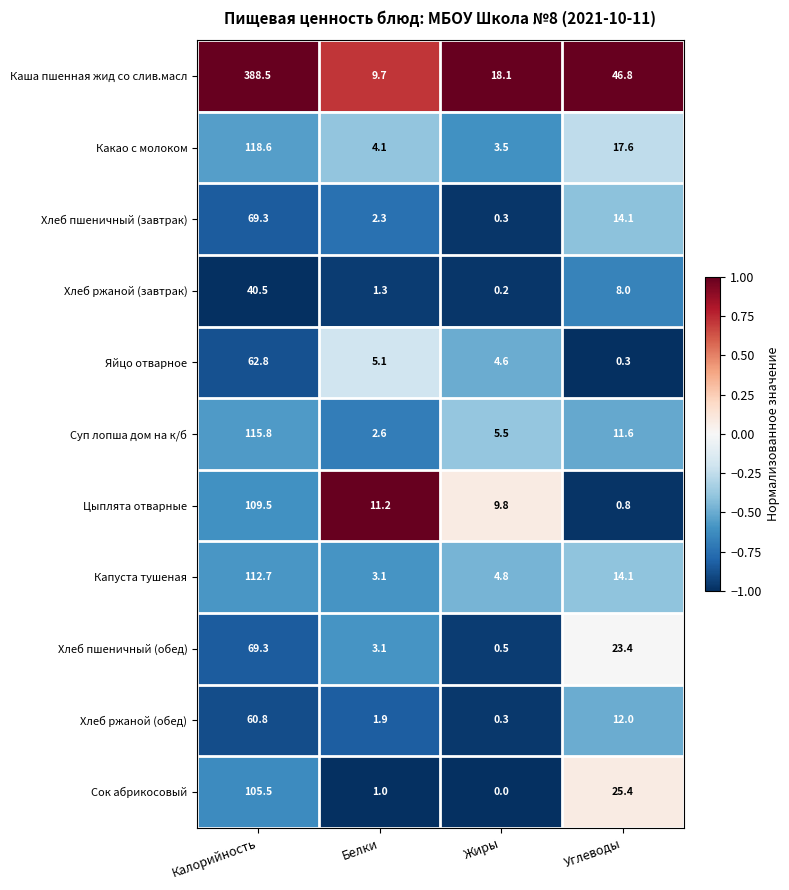

Which series changed the most between Калорийность and Углеводы?

Каша пшенная жид со слив.масл